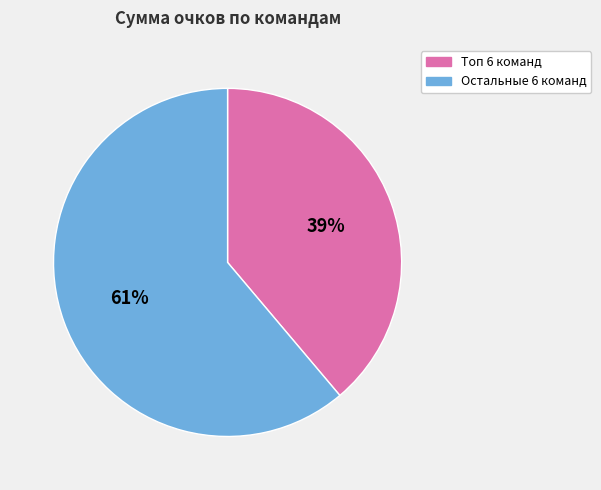

What percentage is the Остальные 6 команд slice, to the nearest percent?

61%